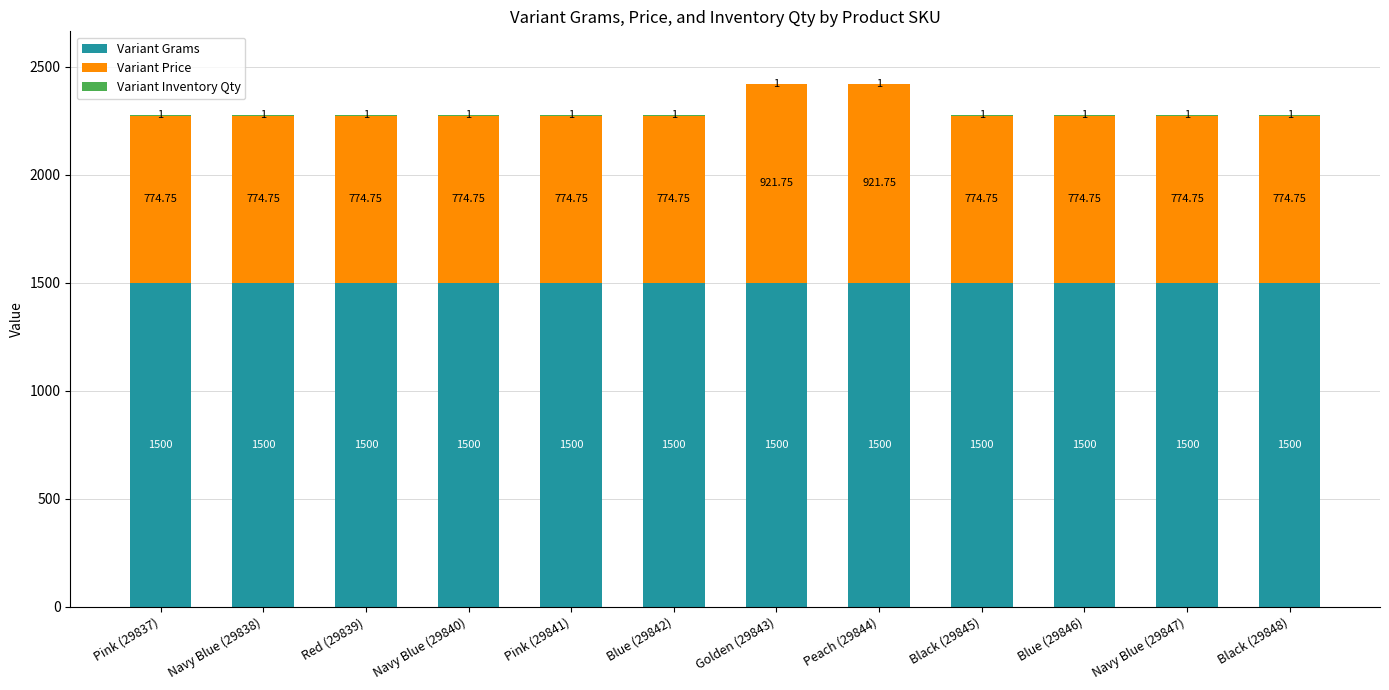

What is the sum of all Variant Grams values?

18000.0